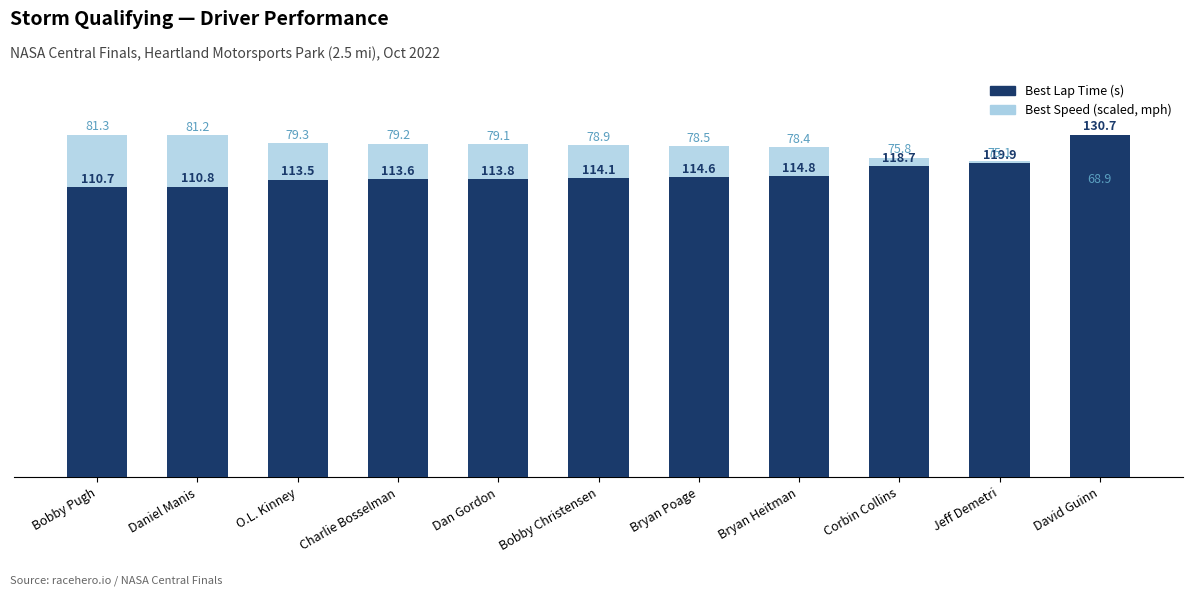

True or false: Best Speed (scaled, mph) has a value of 68.1 at Bryan Poage.

False